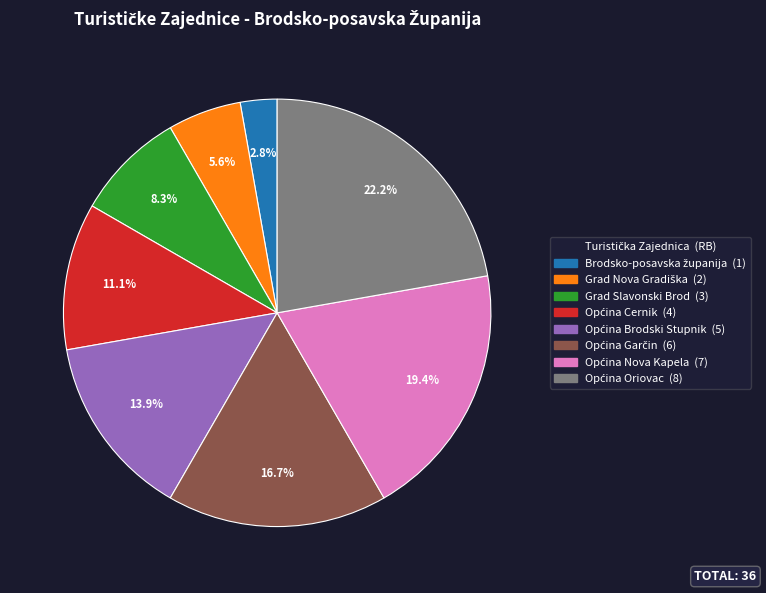

Does Grad Slavonski Brod represent more than half of the total?

No